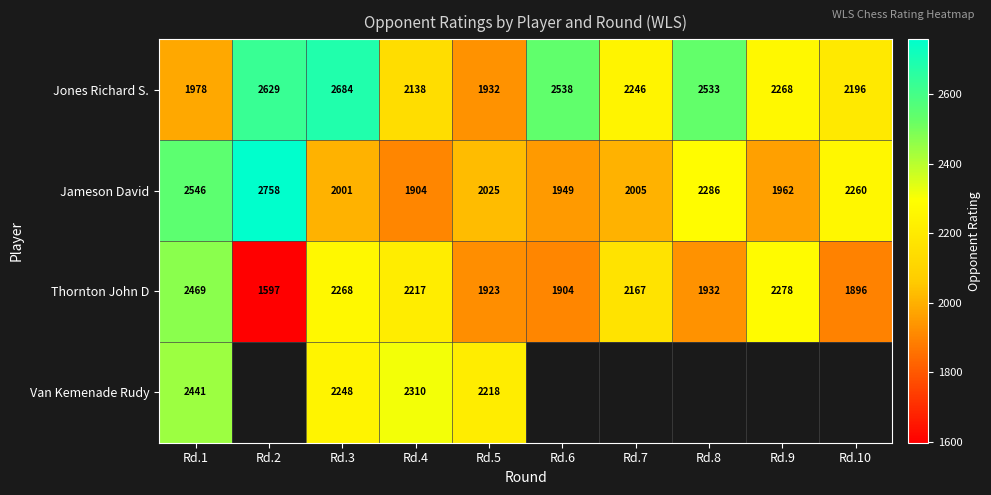

What is the greatest value displayed?

2758.0